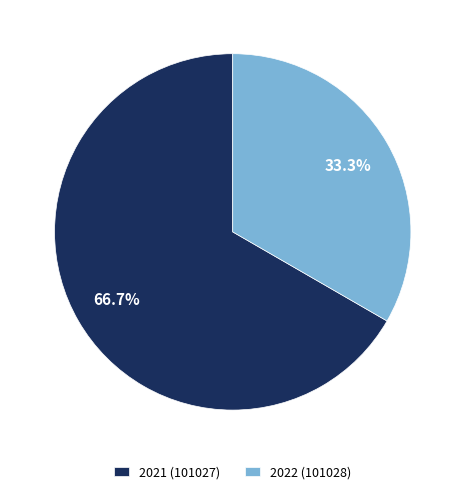

Which slice is the largest?

2021 (101027)